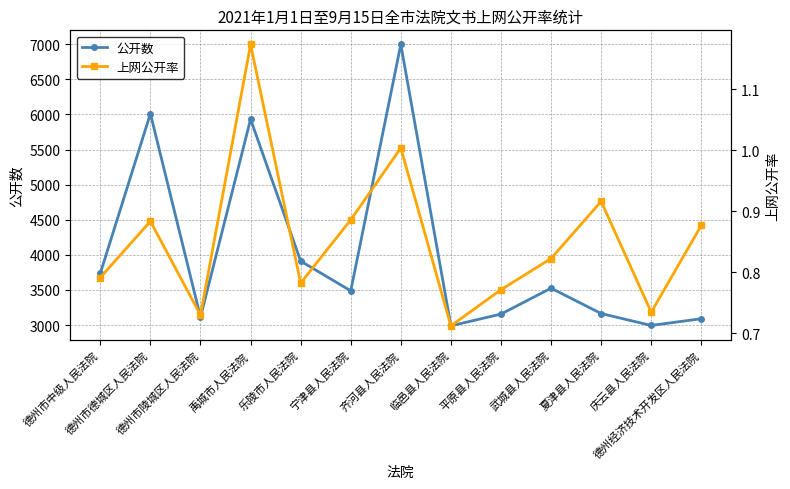

True or false: 公开数 and 上网公开率 cross at least once.

False